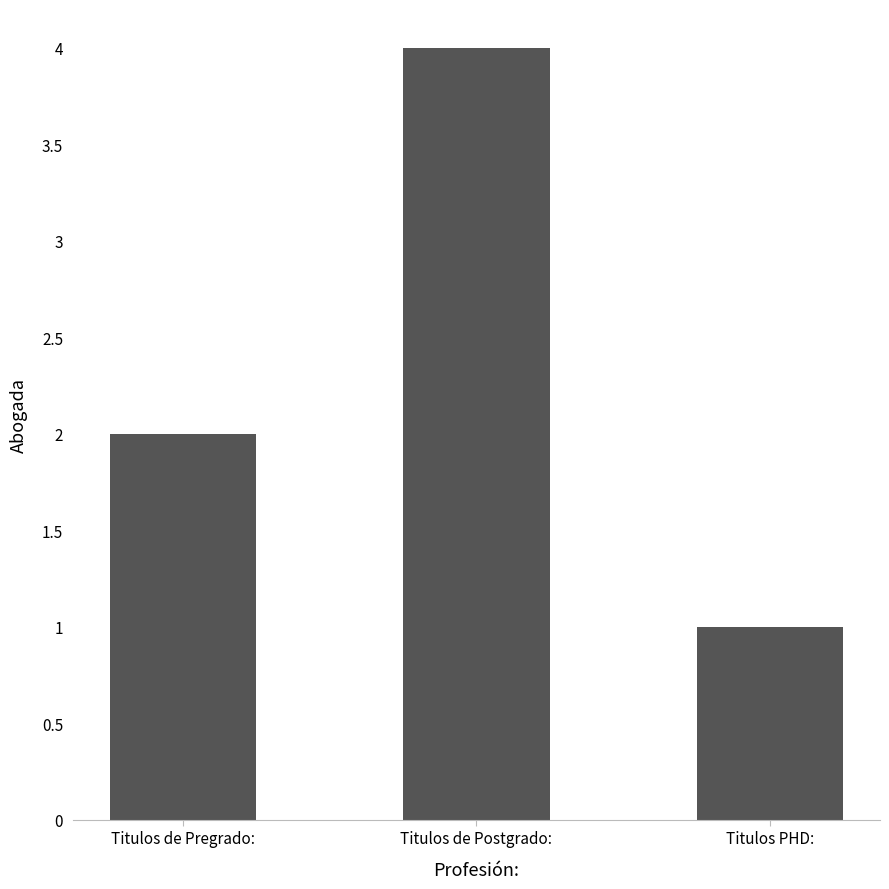

Reading left to right, transcribe all the data shown in this chart.

Titulos de Pregrado:=2	Titulos de Postgrado:=4	Titulos PHD:=1